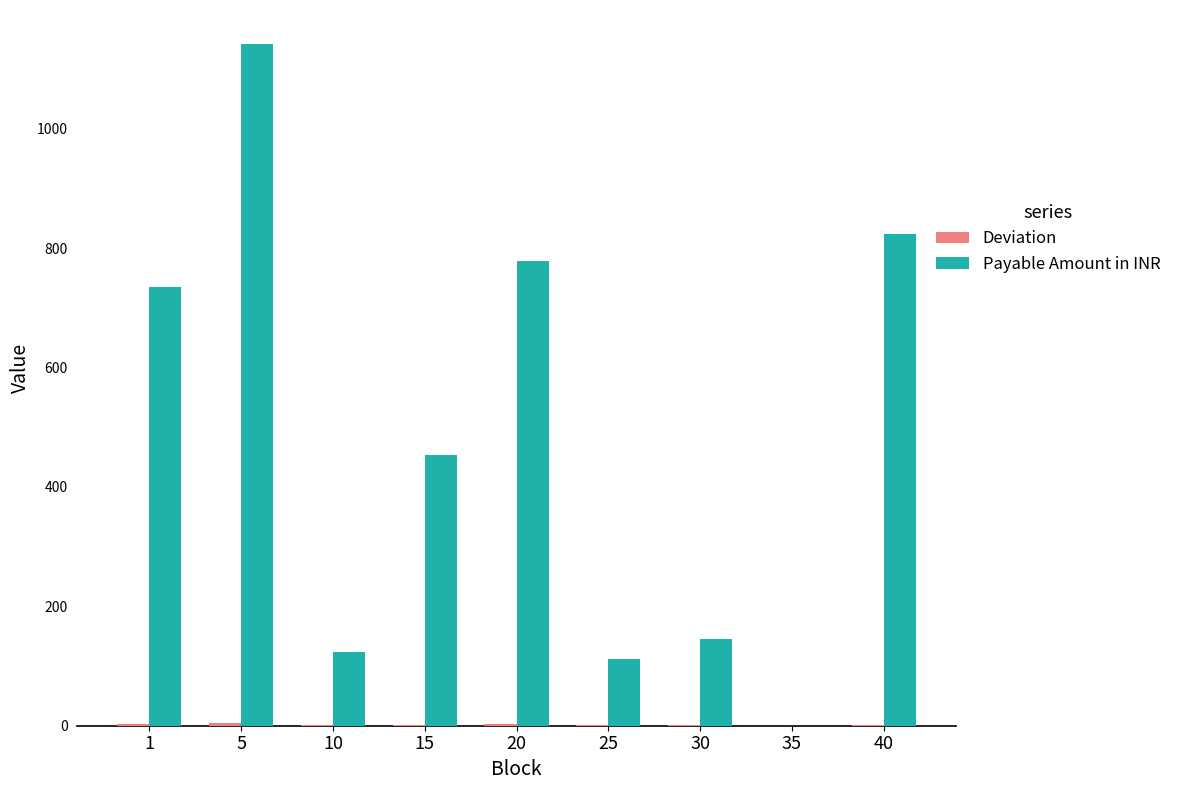

Which series changed the most between 20 and 25?

Payable Amount in INR